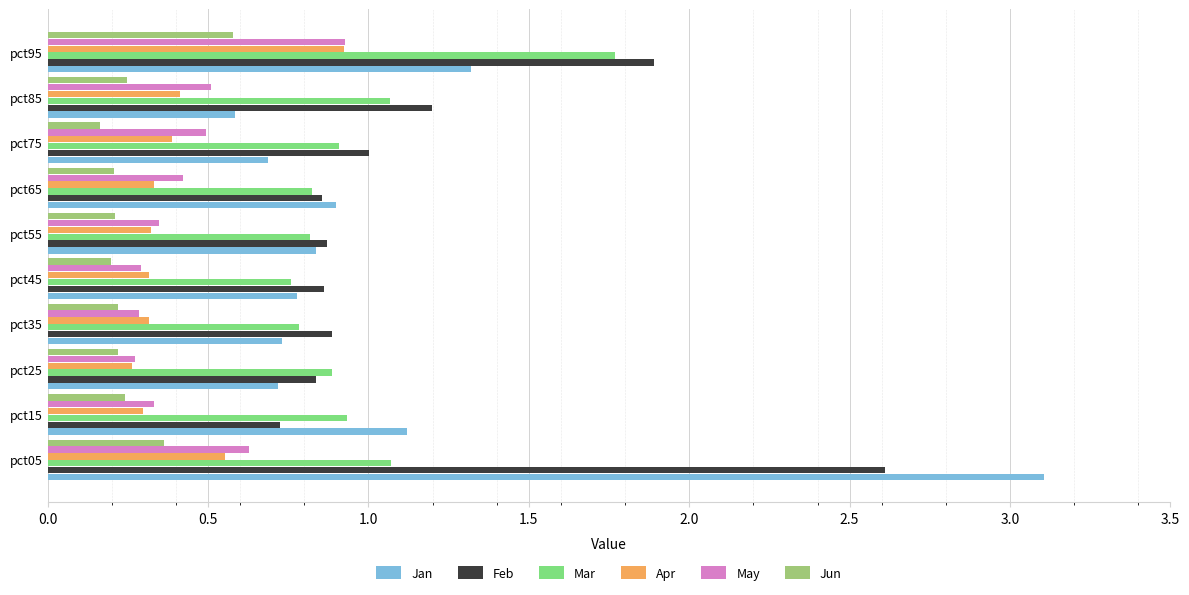

Which category has the lowest value across all series?

pct75